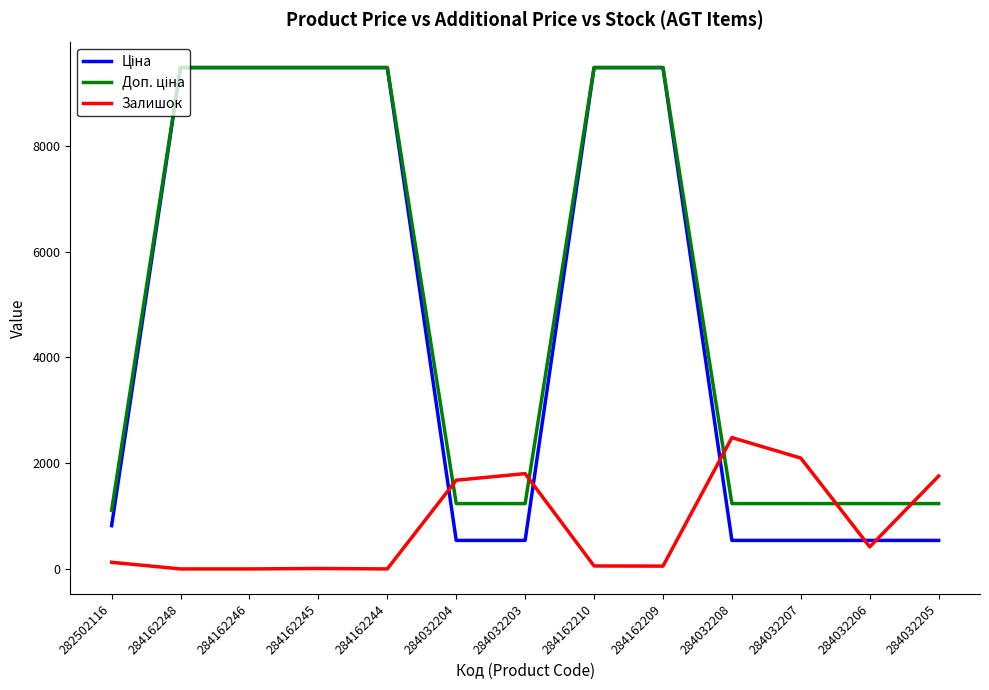

The Залишок series shows 53.0 at 284162209. True or false?

True